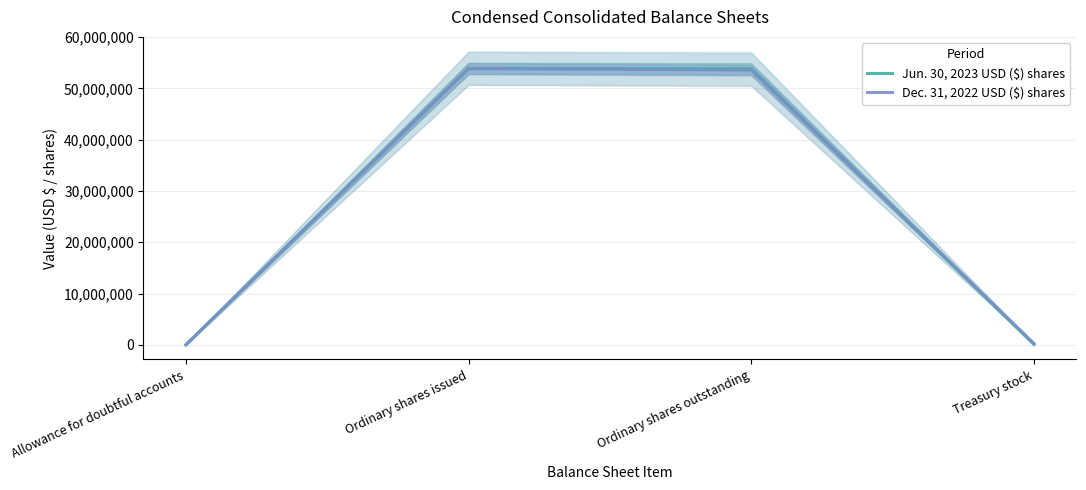

At how many categories does at least one series exceed 25759768?

2